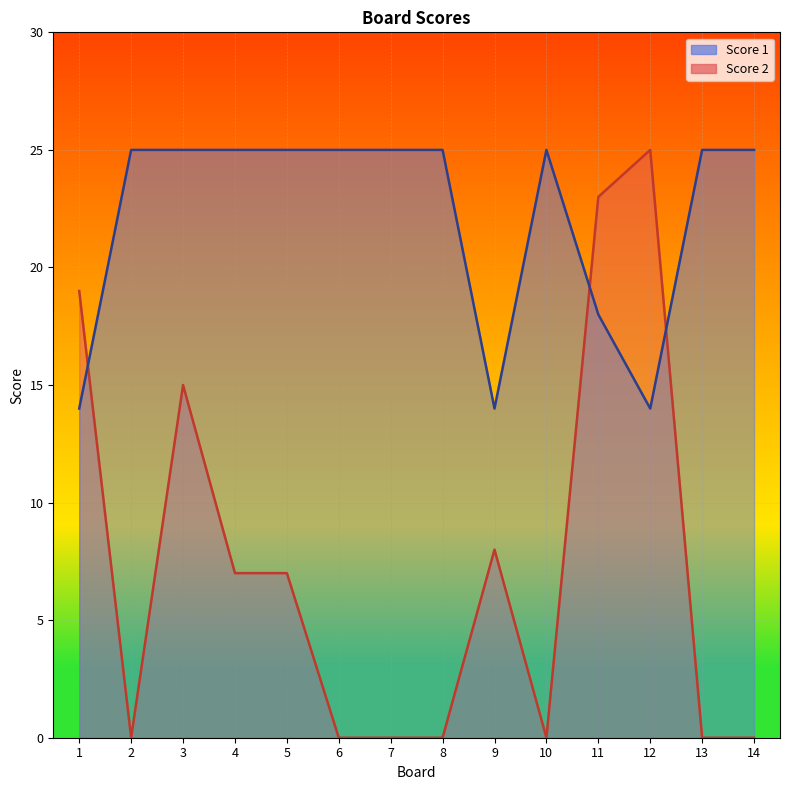

Which series has the widest spread of values?

Score 2